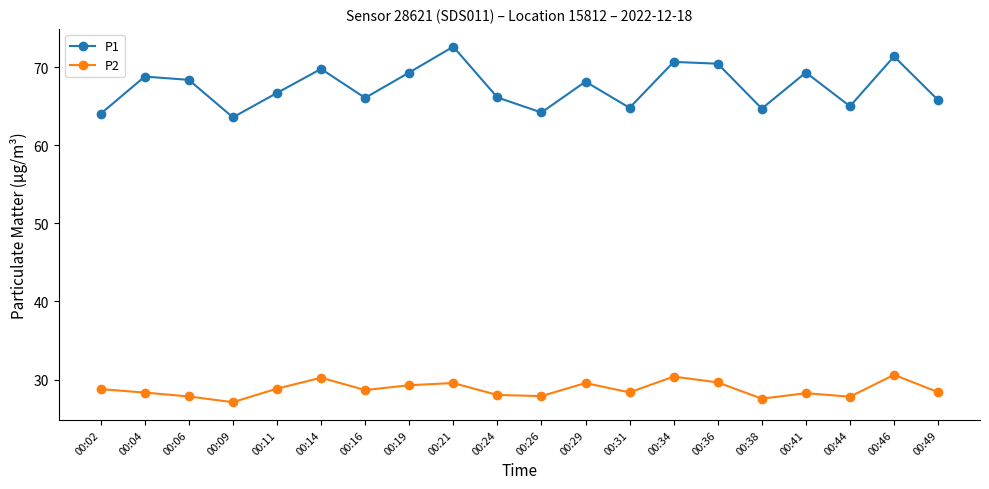

How many data points does each series have?

20